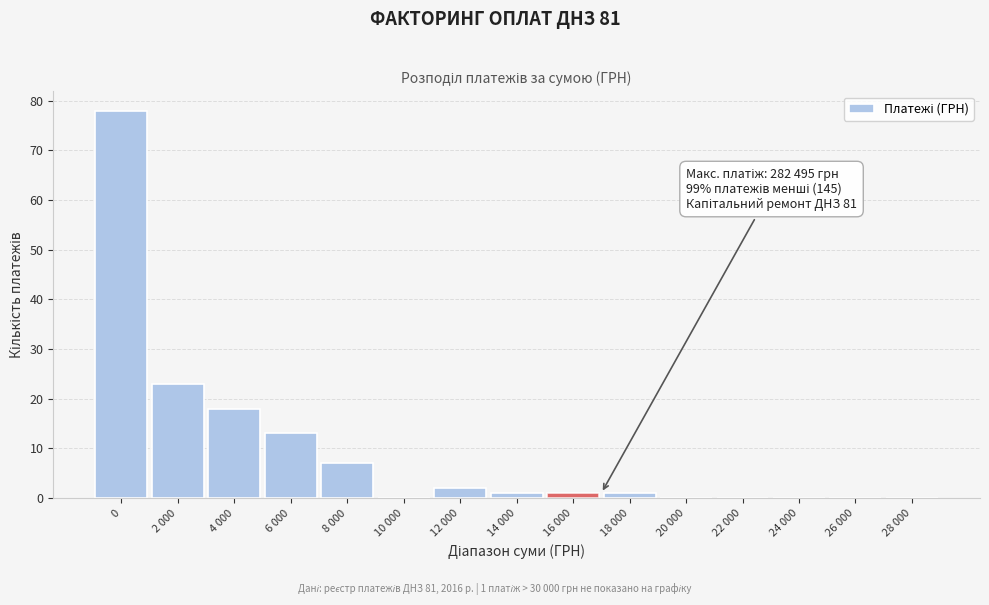

Reading right to left, transcribe all the data shown in this chart.

28 000=0	26 000=0	24 000=0	22 000=0	20 000=0	18 000=1	16 000=1	14 000=1	12 000=2	10 000=0	8 000=7	6 000=13	4 000=18	2 000=23	0=78